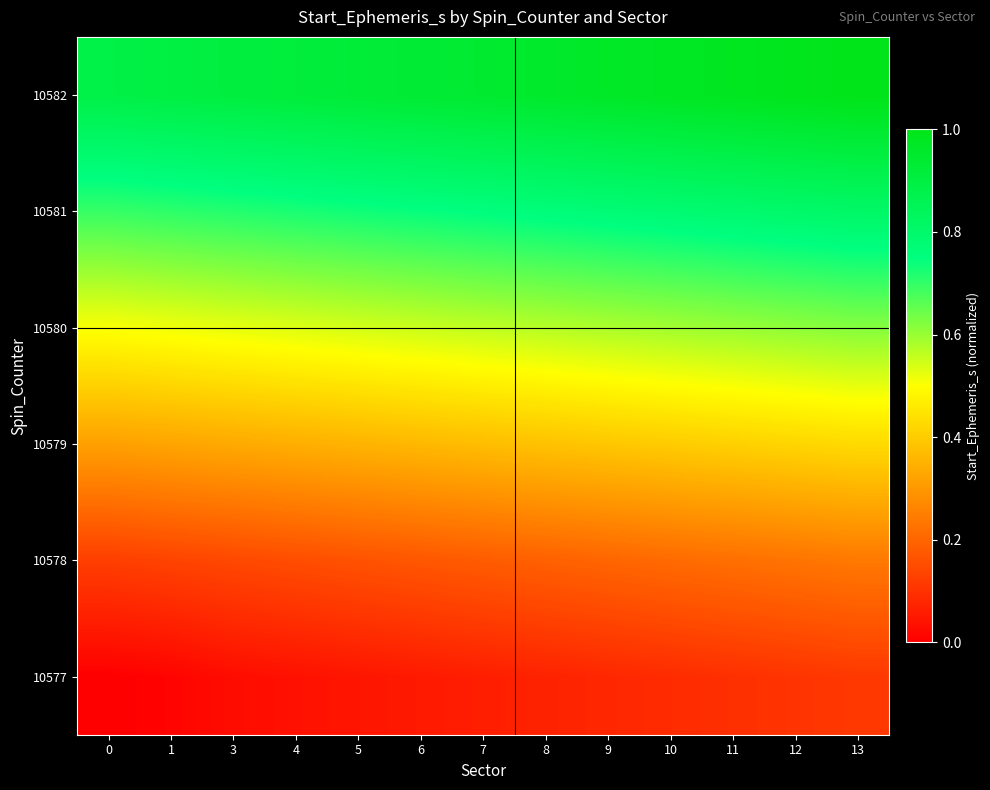

Reading left to right, transcribe all the data shown in this chart.

10577: 0=0.0	1=0.0	3=0.0	4=0.0	5=0.0	6=0.1	7=0.1	8=0.1	9=0.1	10=0.1	11=0.1	12=0.1	13=0.1
10578: 0=0.1	1=0.1	3=0.1	4=0.2	5=0.2	6=0.2	7=0.2	8=0.2	9=0.2	10=0.2	11=0.2	12=0.2	13=0.2
10579: 0=0.3	1=0.3	3=0.3	4=0.3	5=0.4	6=0.4	7=0.4	8=0.4	9=0.4	10=0.4	11=0.4	12=0.4	13=0.4
10580: 0=0.5	1=0.5	3=0.5	4=0.5	5=0.5	6=0.6	7=0.6	8=0.6	9=0.6	10=0.6	11=0.6	12=0.6	13=0.6
10581: 0=0.7	1=0.7	3=0.7	4=0.7	5=0.7	6=0.7	7=0.8	8=0.8	9=0.8	10=0.8	11=0.8	12=0.8	13=0.8
10582: 0=0.9	1=0.9	3=0.9	4=0.9	5=0.9	6=0.9	7=0.9	8=1.0	9=1.0	10=1.0	11=1.0	12=1.0	13=1.0